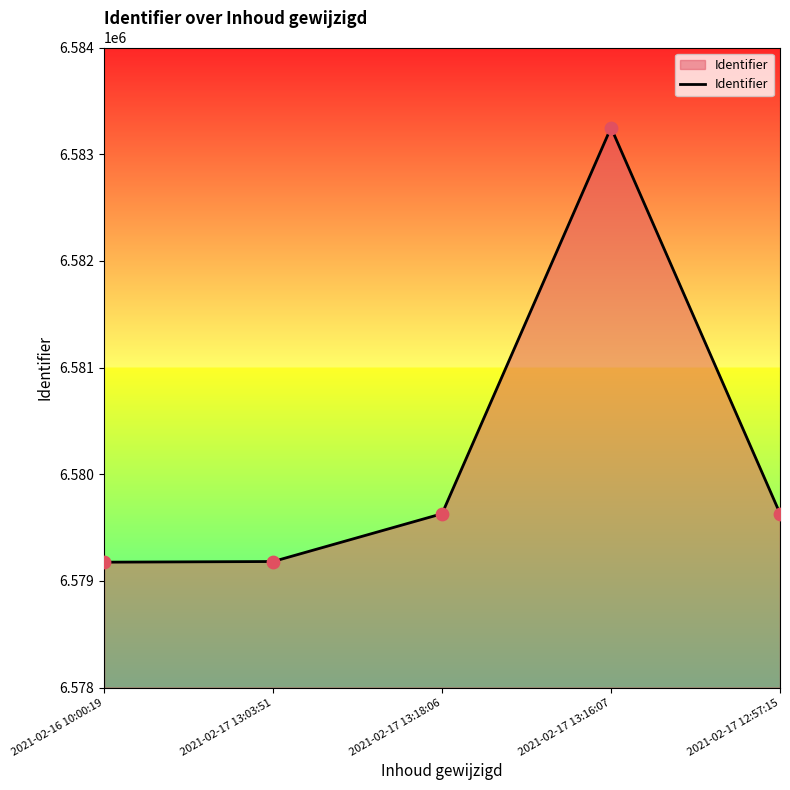

What is the change in value from 2021-02-17 13:18:06 to 2021-02-17 13:16:07?

+3619